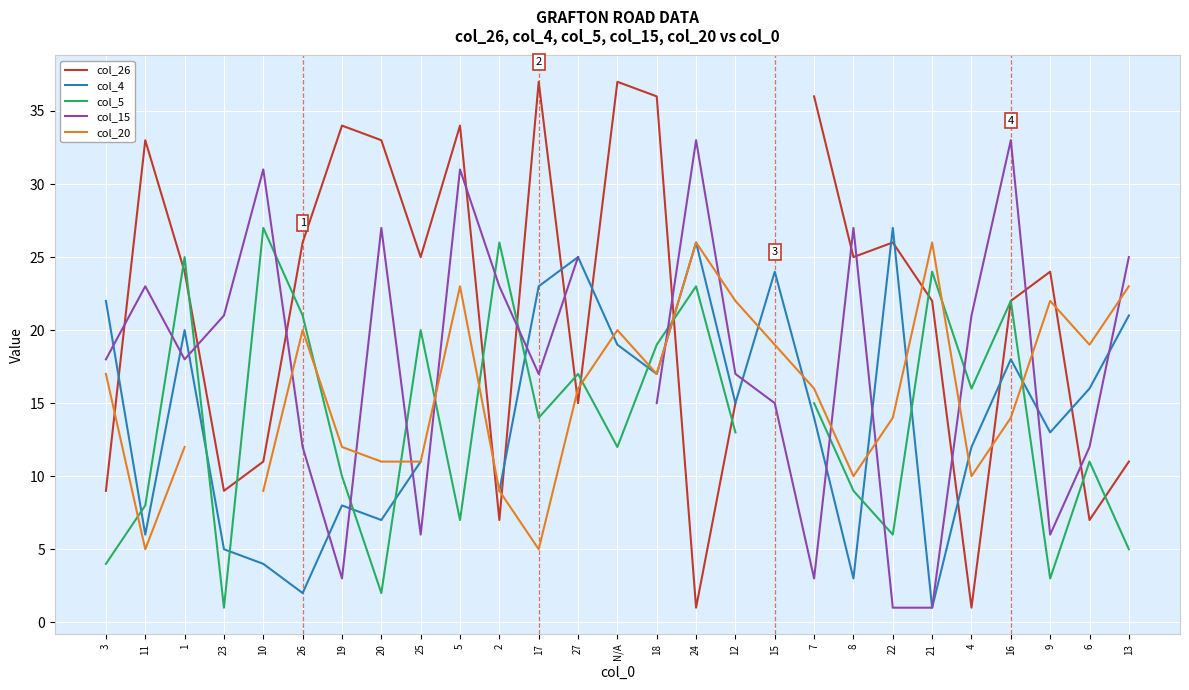

What is the value of the col_20 point at the 20th from the left?

10.0